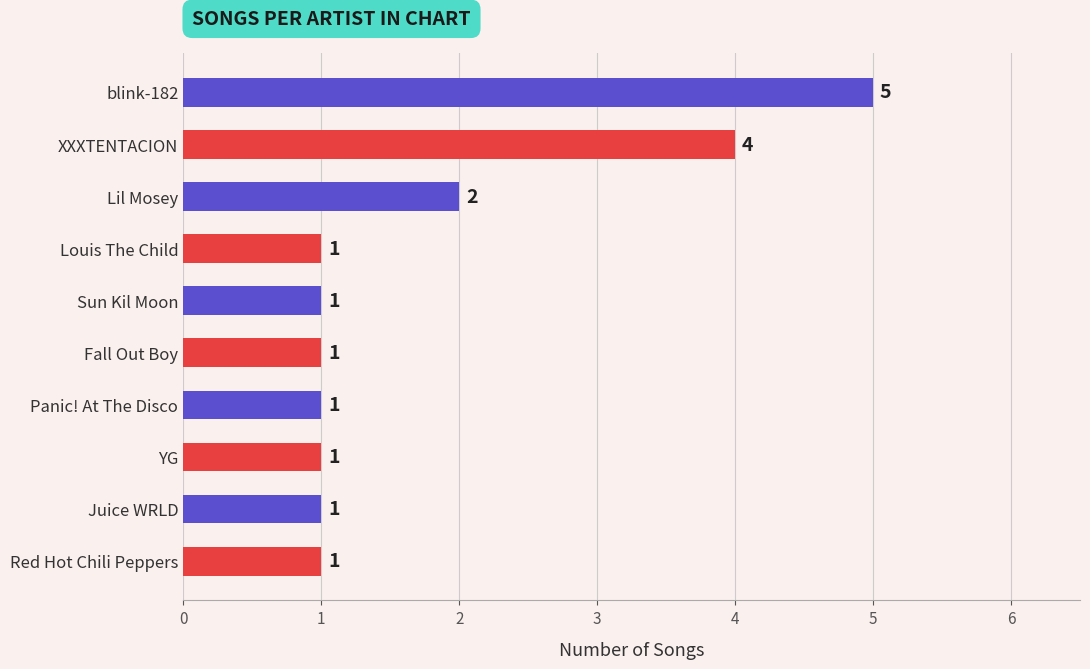

What is the difference between the maximum and minimum values?

4